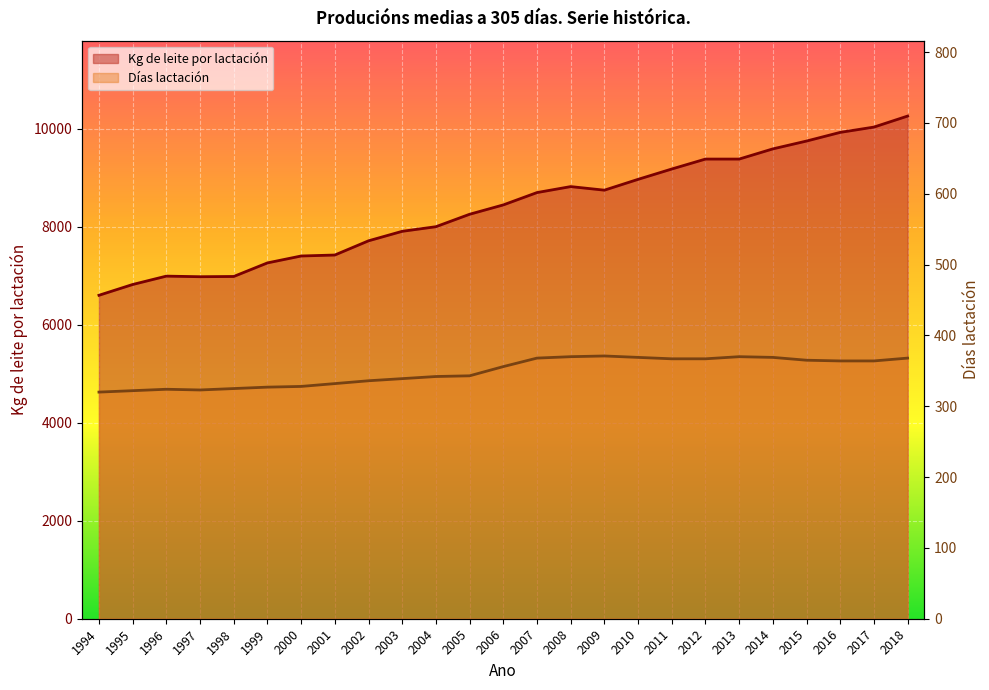

Rank the categories by Días lactación value from lowest to highest.

1994, 1995, 1997, 1996, 1998, 1999, 2000, 2001, 2002, 2003, 2004, 2005, 2006, 2016, 2017, 2015, 2011, 2012, 2007, 2018, 2010, 2014, 2008, 2013, 2009